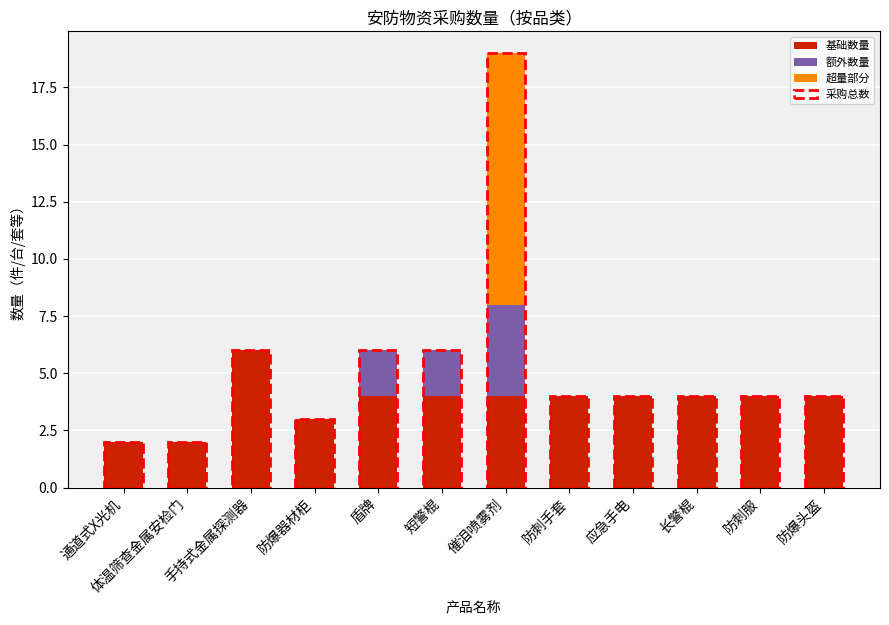

Where does the 基础数量 series first go above 4?

手持式金属探测器